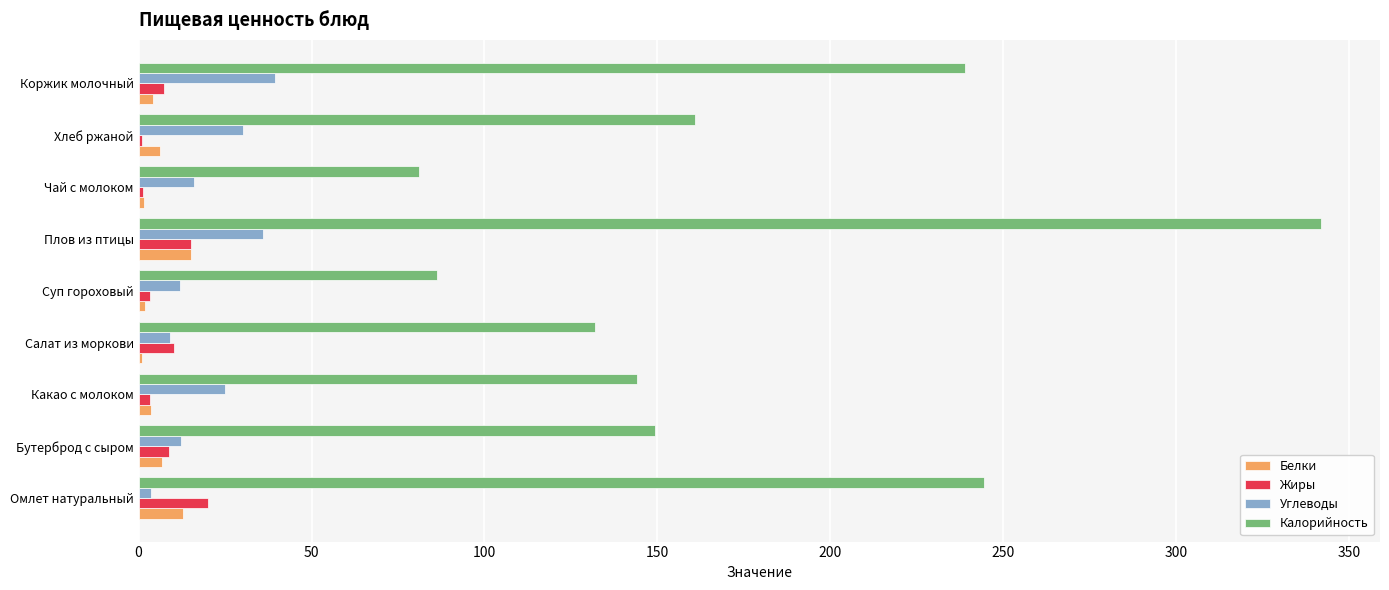

What are all the series names shown in the legend?

Белки, Жиры, Углеводы, Калорийность